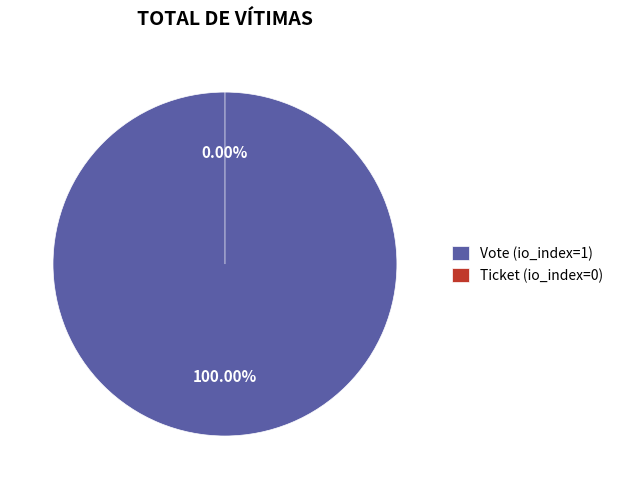

Which slice is the smallest?

Ticket (io_index=0)